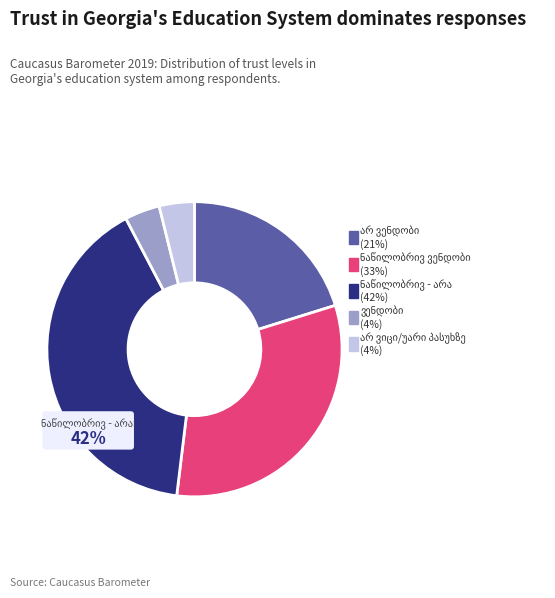

Does ვენდობი represent more than half of the total?

No